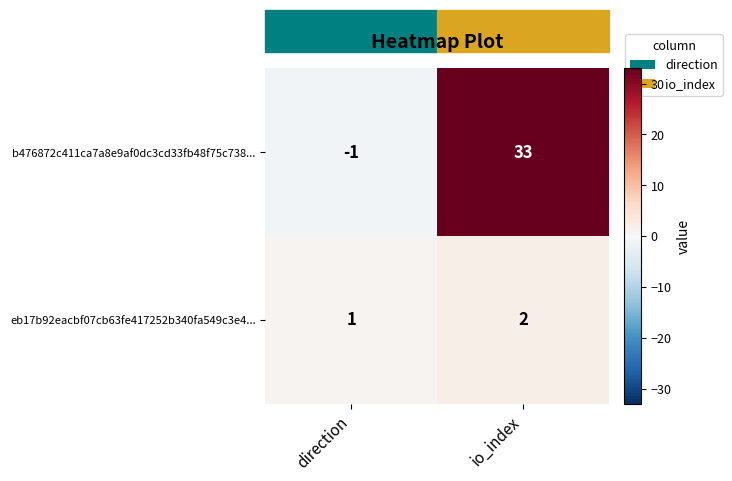

Between direction and io_index, which series saw the biggest shift?

b476872c411ca7a8e9af0dc3cd33fb48f75c738...